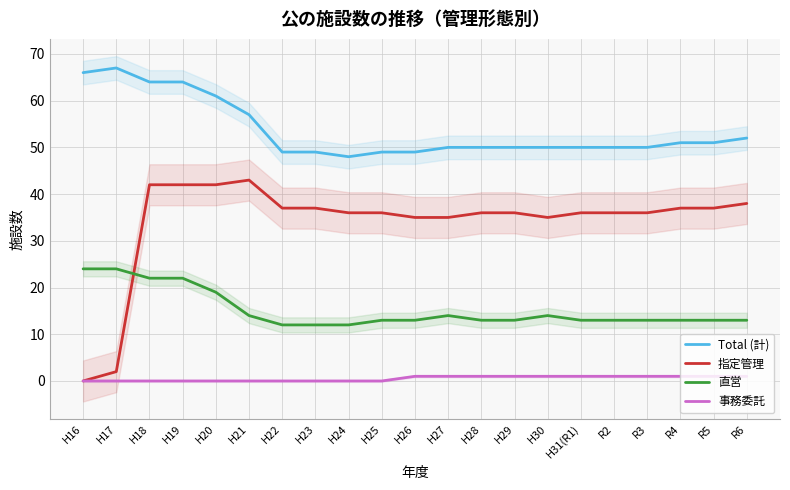

What are all the series names shown in the legend?

Total (計), 指定管理, 直営, 事務委託